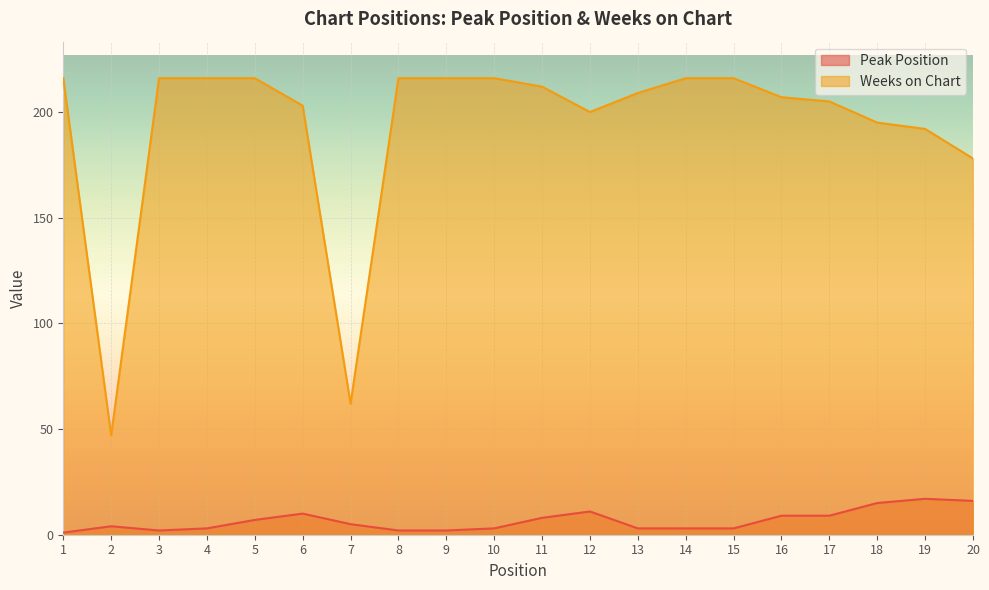

What is the total value across all series at 13?

212